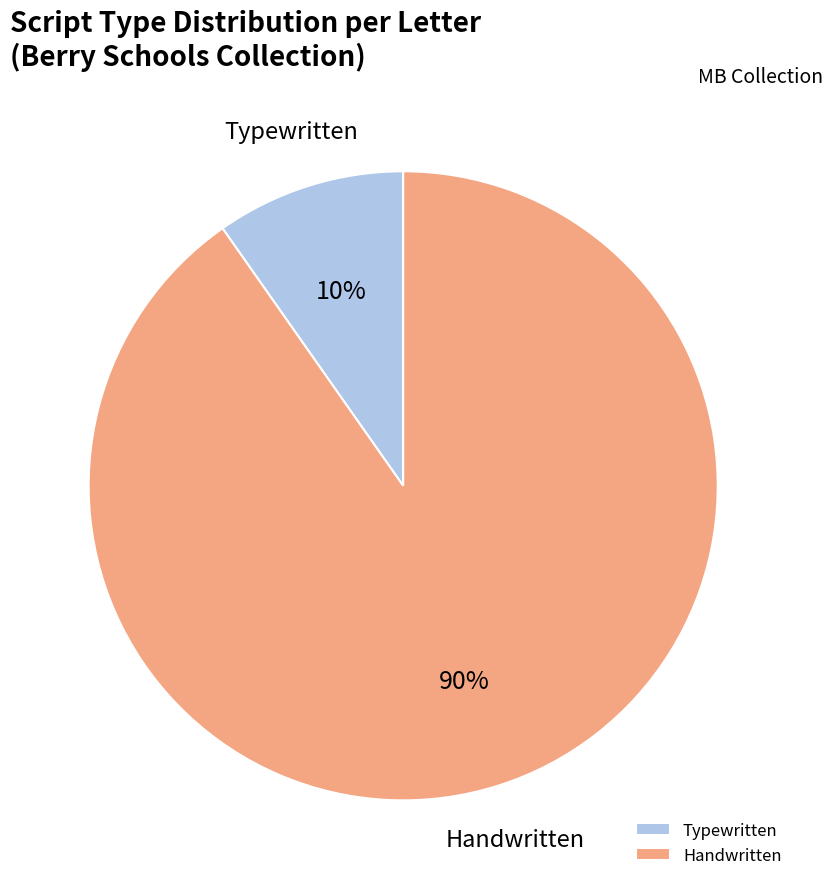

How many segments does this pie chart have?

2